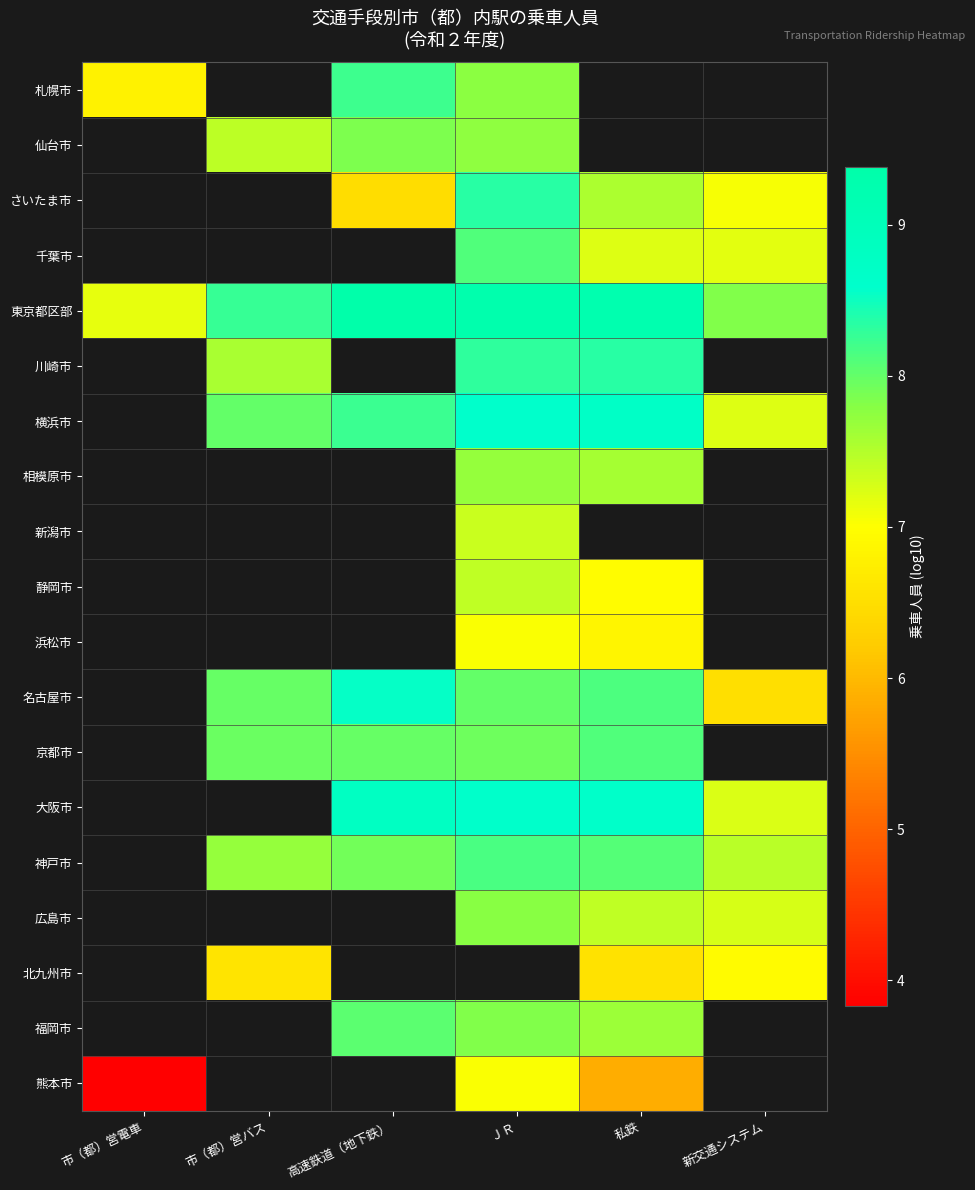

Is it true that 新潟市 equals 7.4 at ＪＲ?

True